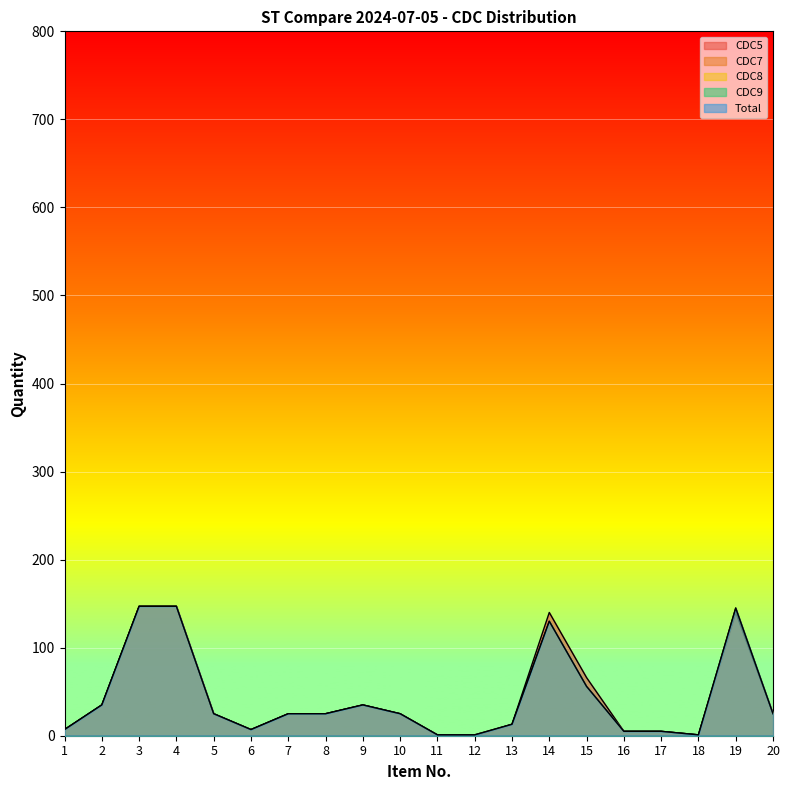

How many interior local peaks does the CDC8 series have?

3